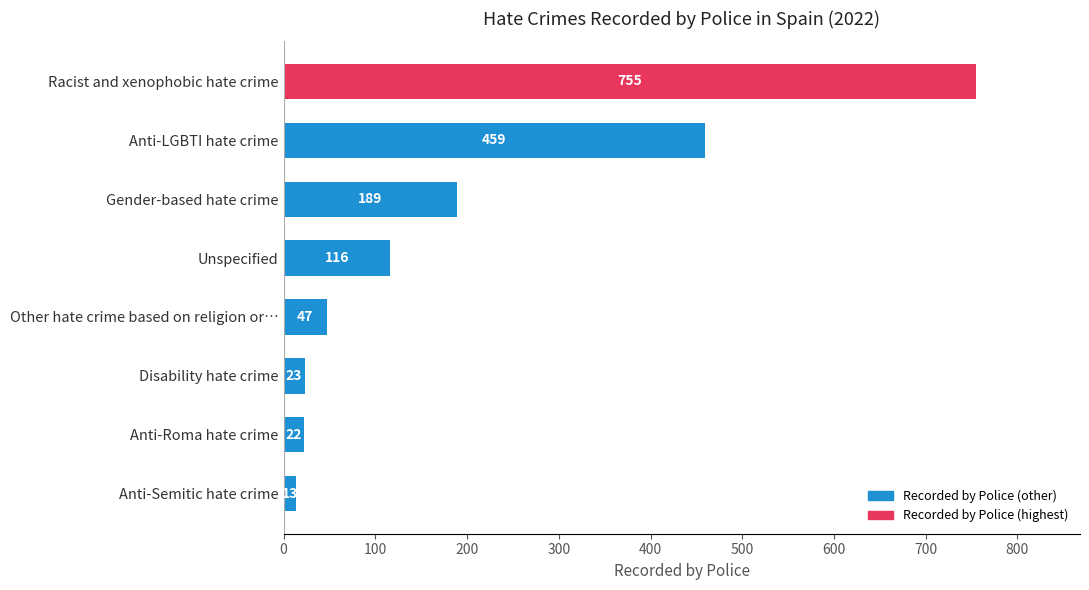

Reading top to bottom, what are all the values shown in this chart?

Racist and xenophobic hate crime=755	Anti-LGBTI hate crime=459	Gender-based hate crime=189	Unspecified=116	Other hate crime based on religion or…=47	Disability hate crime=23	Anti-Roma hate crime=22	Anti-Semitic hate crime=13